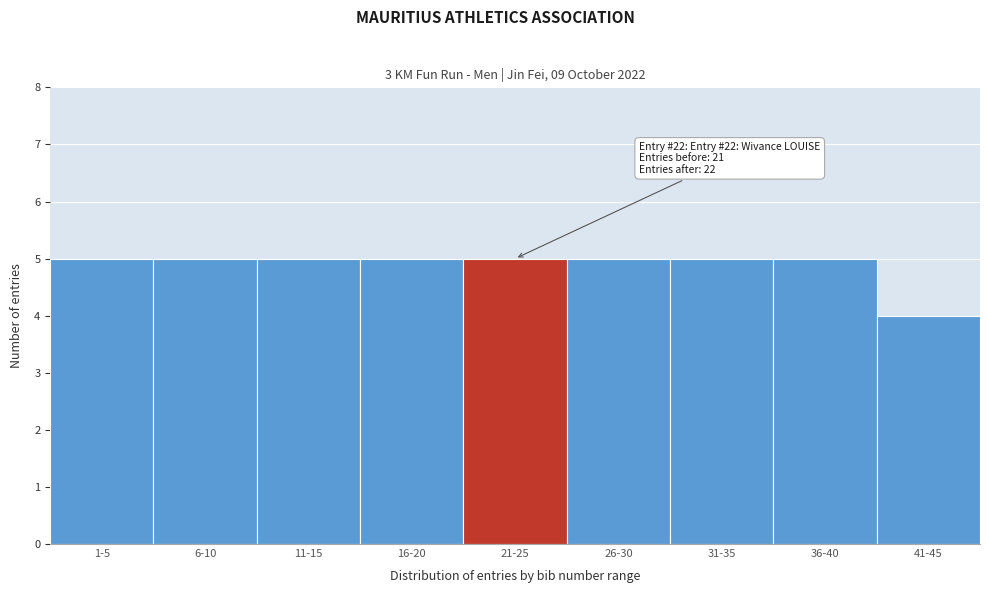

Reading left to right, what are all the values shown in this chart?

1-5=5	6-10=5	11-15=5	16-20=5	21-25=5	26-30=5	31-35=5	36-40=5	41-45=4